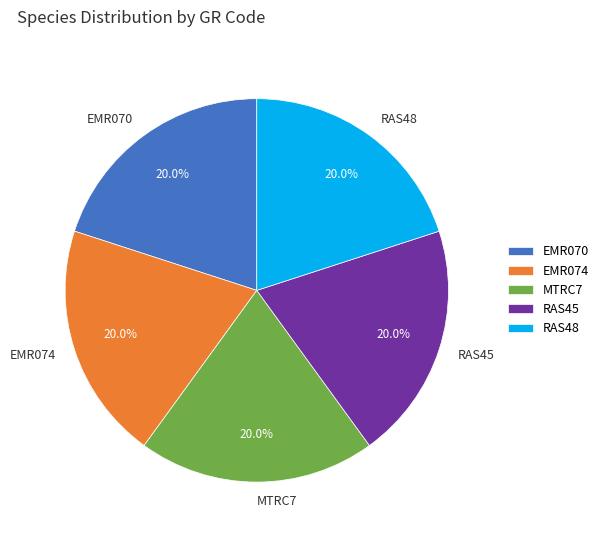

Is there any slice that represents more than half of the pie?

No